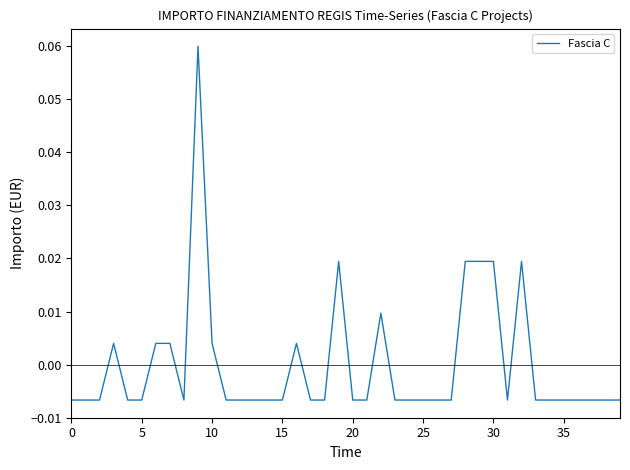

How many lines are shown in the chart?

1